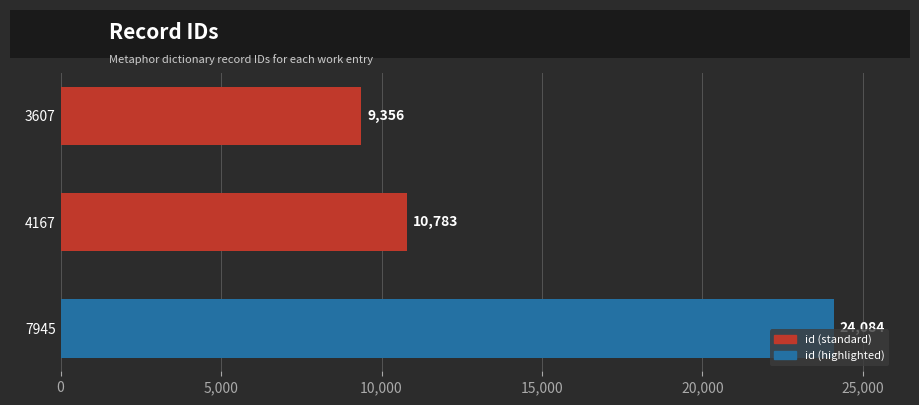

Approximately how many times larger is the value at 3607 compared to 4167?

0.9